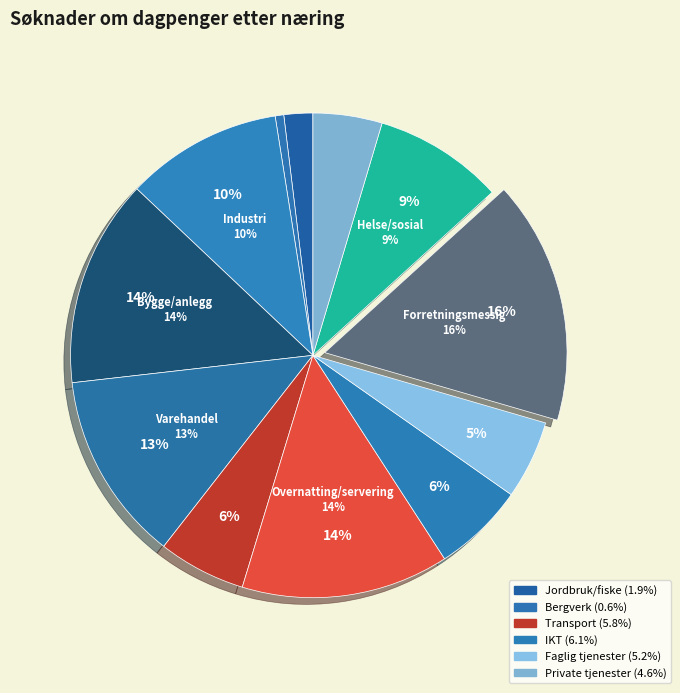

Rank the categories by value from lowest to highest.

Bergverksdrift og utvinning, Jordbruk, skogbruk og fiske, Private tjenester ellers, Faglig, vitenskapelig og teknisk tjenester, Transport og lagring, Informasjon og kommunikasjon, Helse- og sosialtjenester, Industri, Varehandel, reparasjon av motorvogner, Overnattings- og serveringsvirksomhet, Bygge- og anleggsvirksomhet, Forretningsmessig tjenesteyting